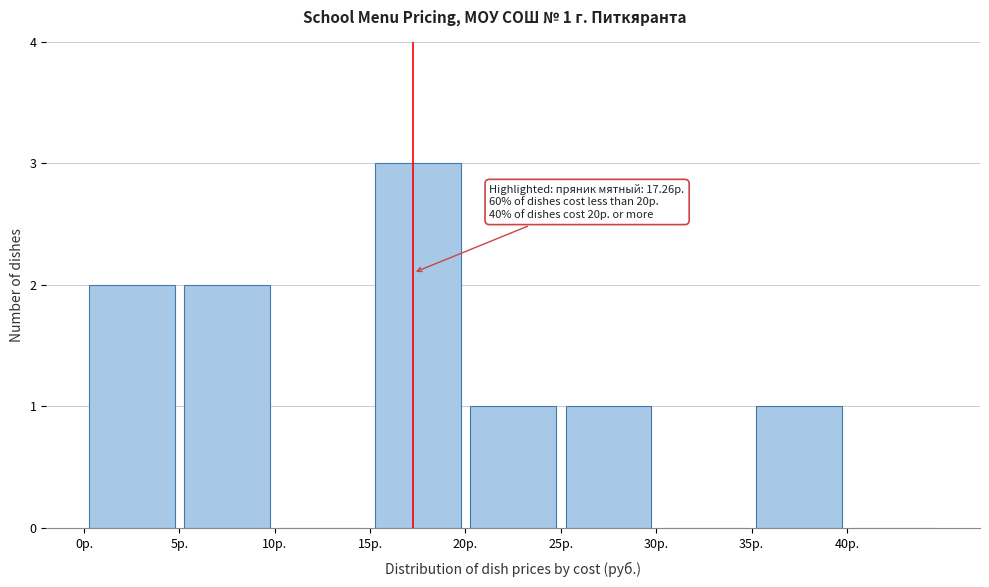

Which range on the x-axis has the tallest bar?

15 to 20